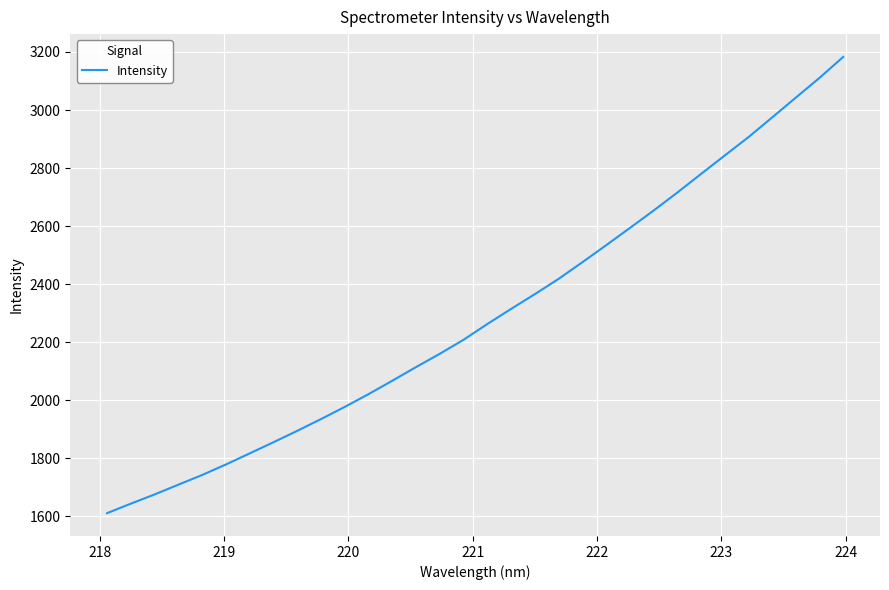

What is the maximum value shown in the chart?

3182.9